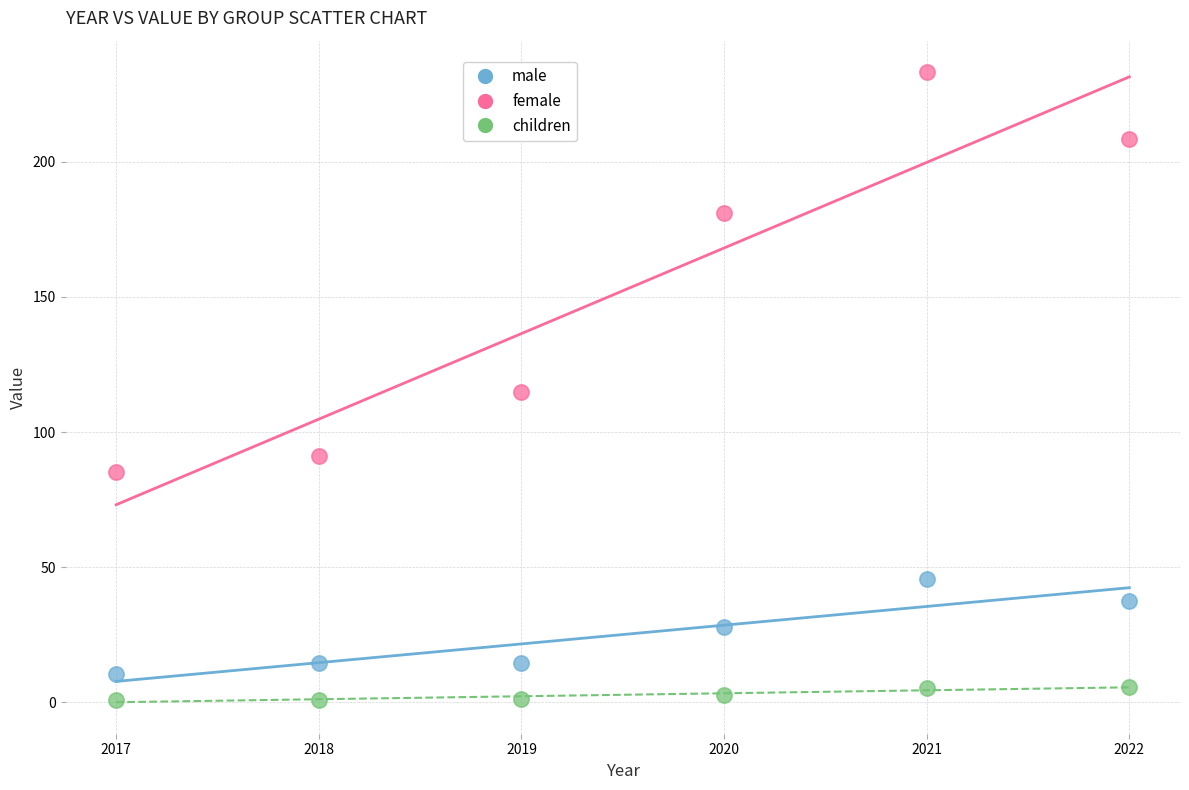

Which series reaches the maximum Y coordinate?

female